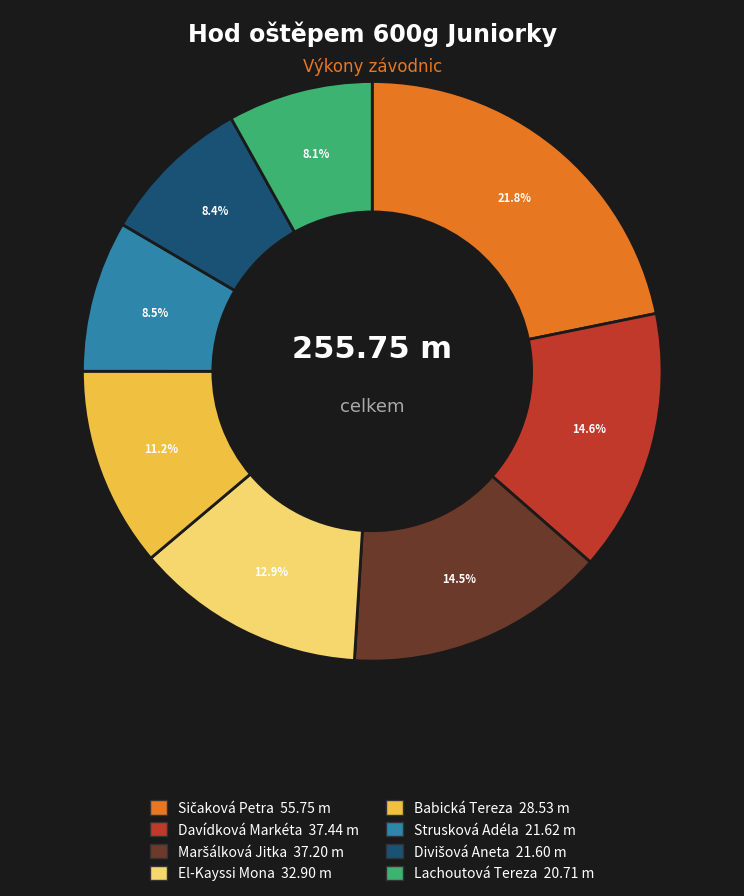

Is it true that Babická Tereza is 11% of the pie?

True